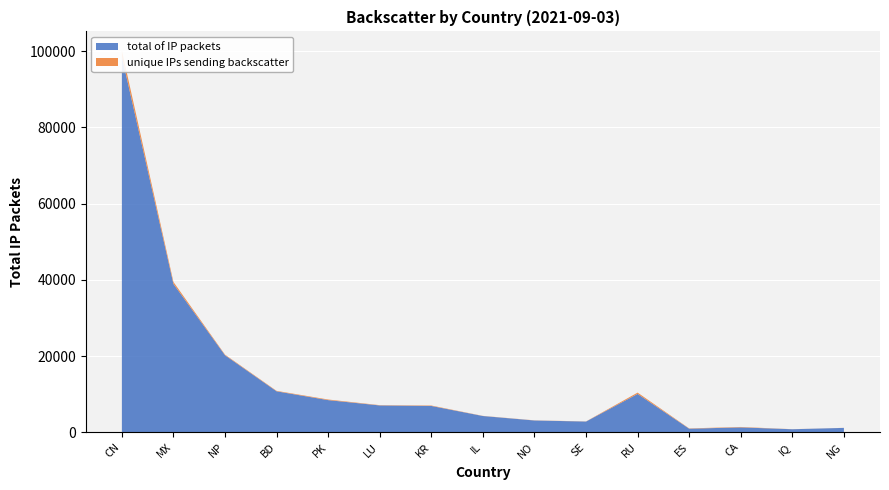

Reading left to right, list all the values displayed in this chart.

total of IP packets: 98623	38936	20219	10748	8434	7041	6905	4260	3089	2810	10062	933	1277	789	1143
unique IPs sending backscatter: 1591	516	153	119	160	75	114	39	38	34	345	77	111	17	14